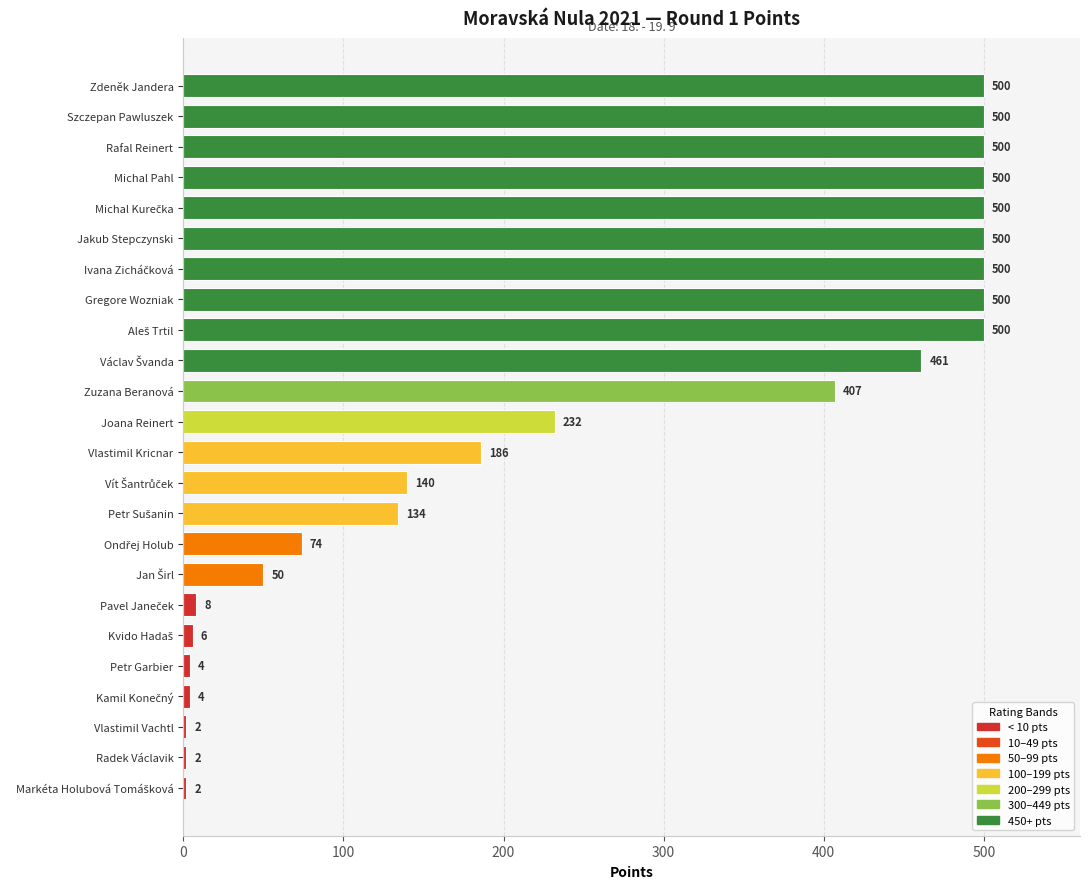

What is the label of the 14th bar from the bottom?

Zuzana Beranová